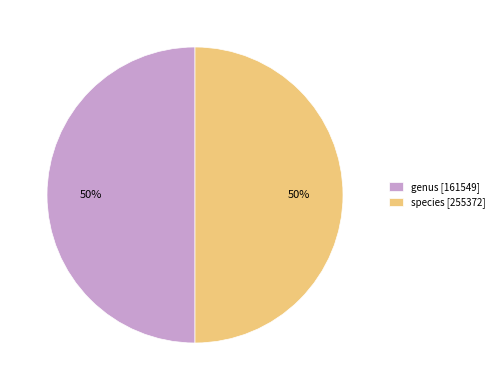

Is the sum of genus [161549] and species [255372] greater than half?

Yes